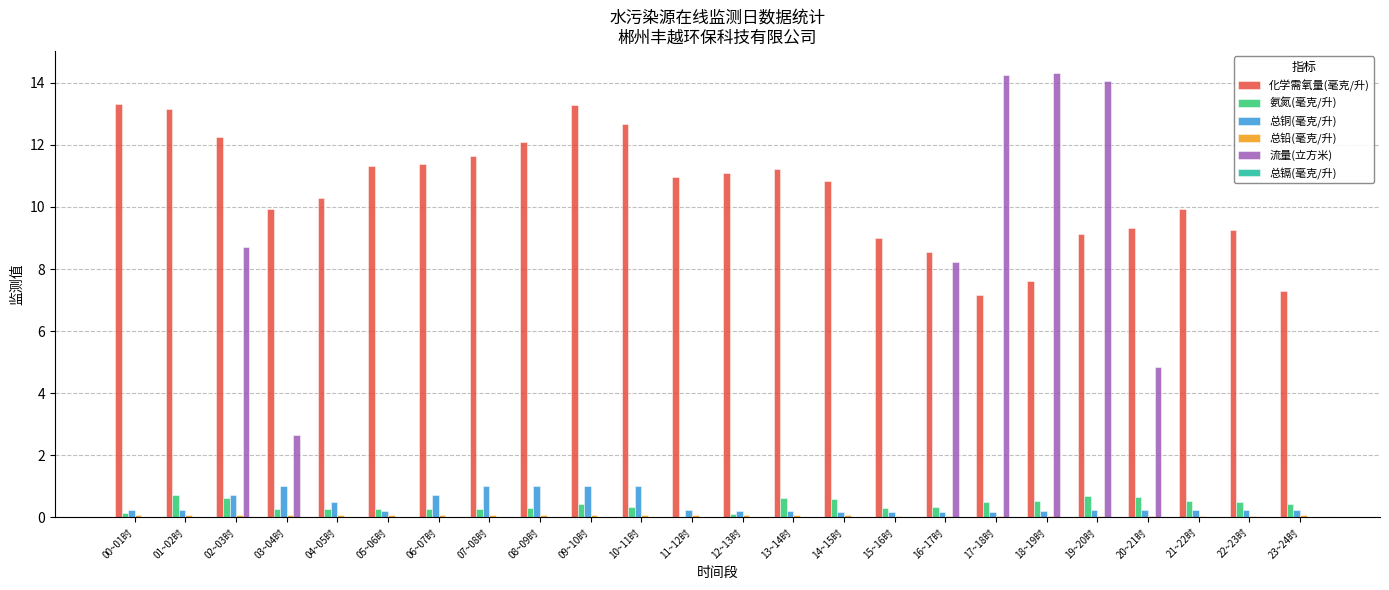

What is the approximate value of 总铜(毫克/升) at 11~12时?

0.2